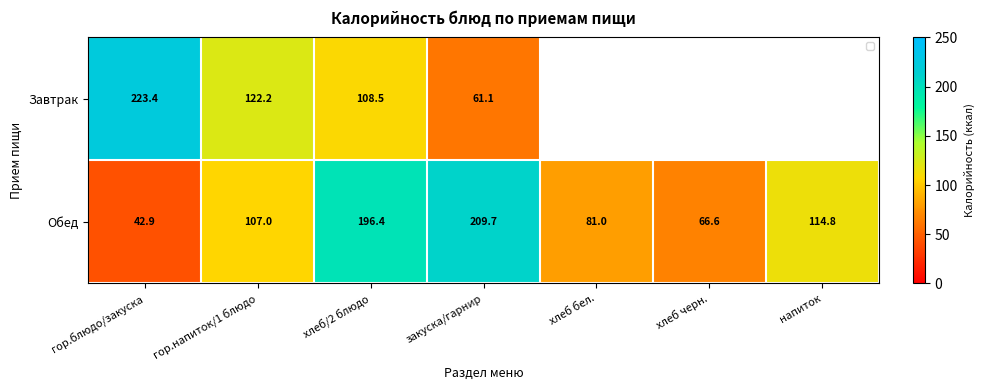

The Обед series shows 66.6 at хлеб черн.. True or false?

True